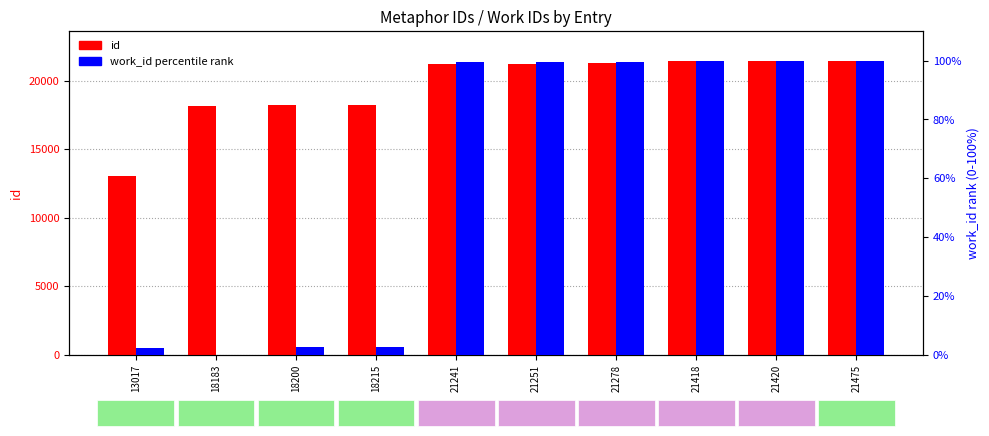

The work_id (percentile) series shows 99.9 at 21420. True or false?

True